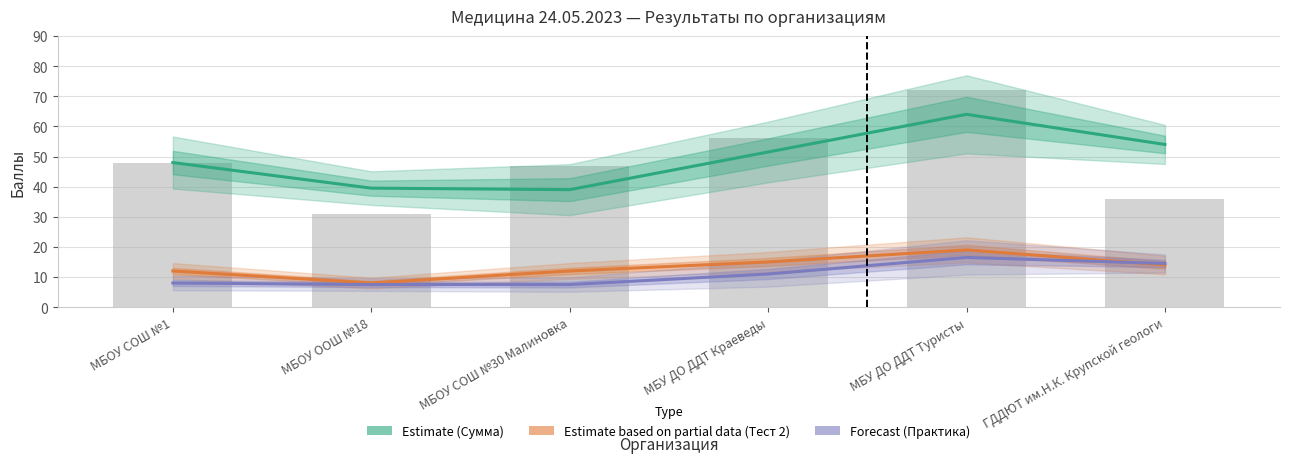

True or false: Estimate based on partial data (Тест 2) has a value of 15.0 at МБУ ДО ДДТ Краеведы.

True